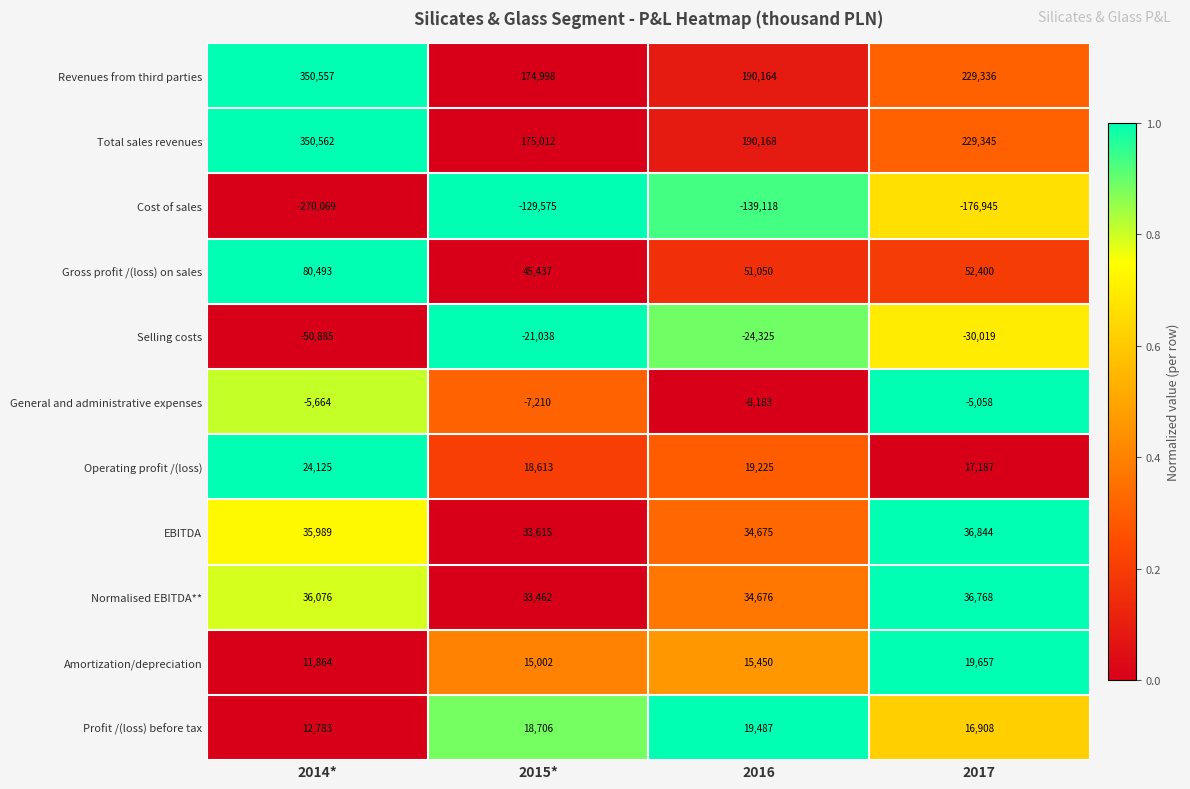

Is the value of General and administrative expenses at 2017 greater than the value of Revenues from third parties at 2017?

No